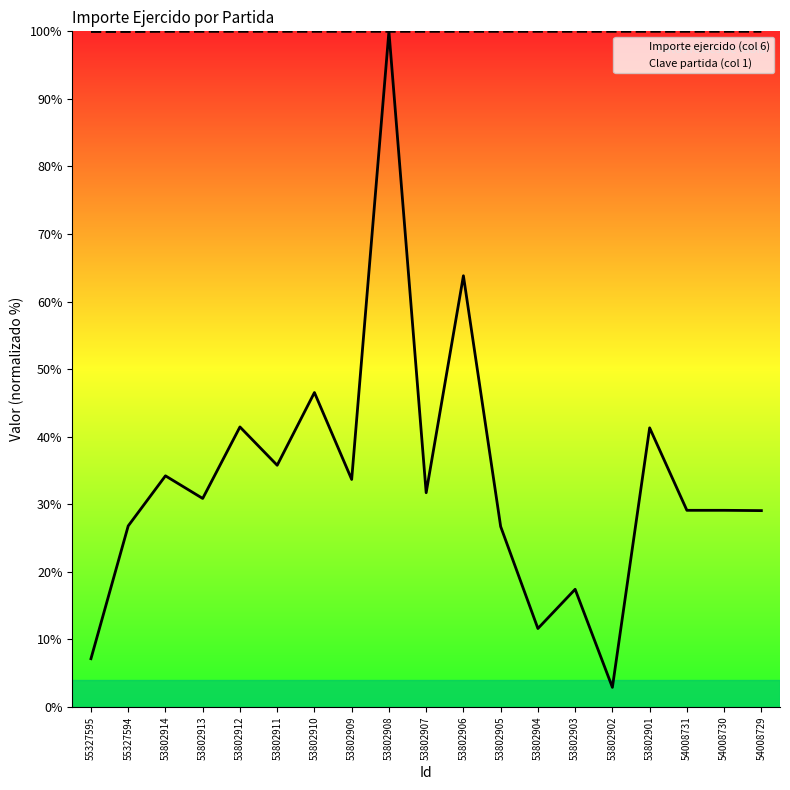

What is the label of the 19th point from the right?

55327595